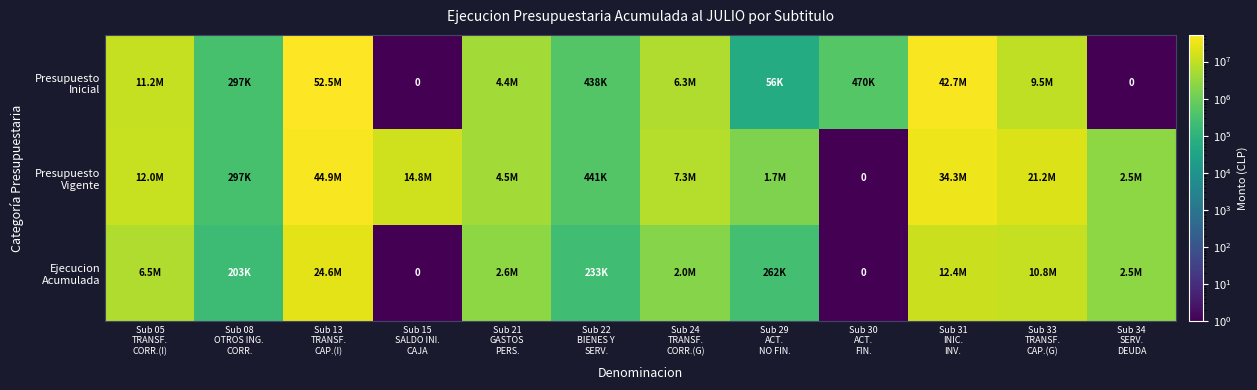

What is the maximum value for Presupuesto Vigente?

44944308